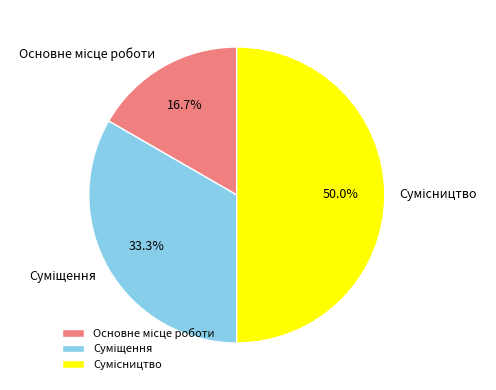

What portion of the pie excludes Сумісництво?

50.0%